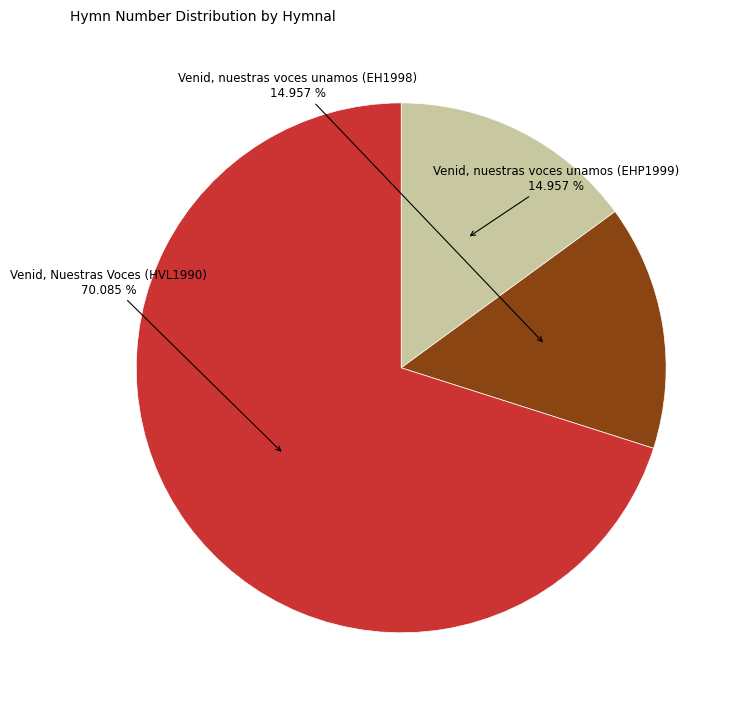

Is there a majority slice in this chart?

Yes